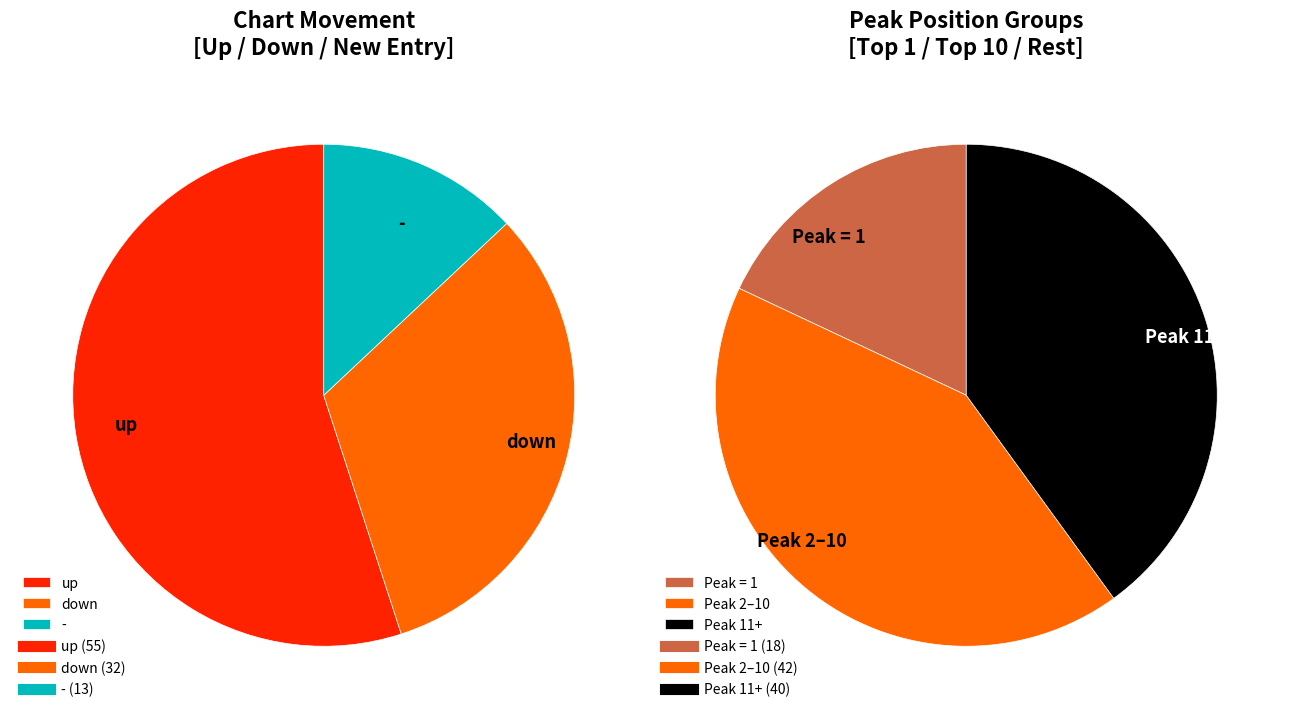

Which category has the smallest portion of the pie?

-